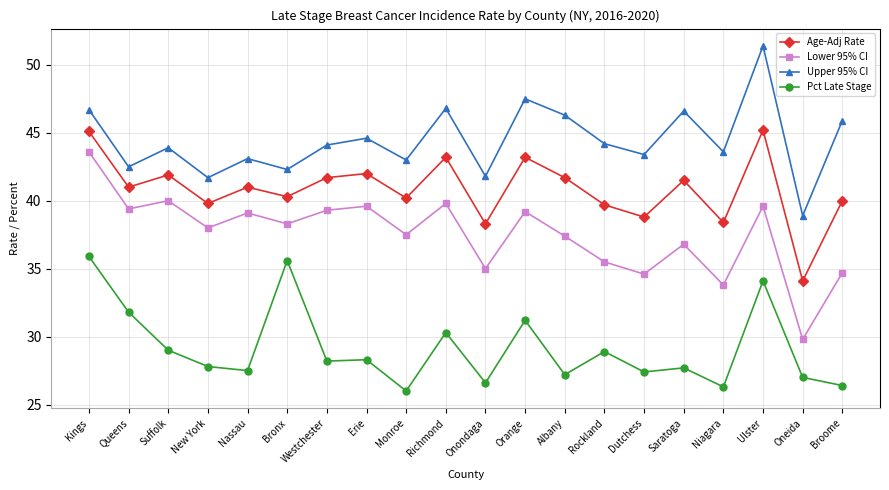

The Lower 95% CI series shows 50.8 at Broome. True or false?

False